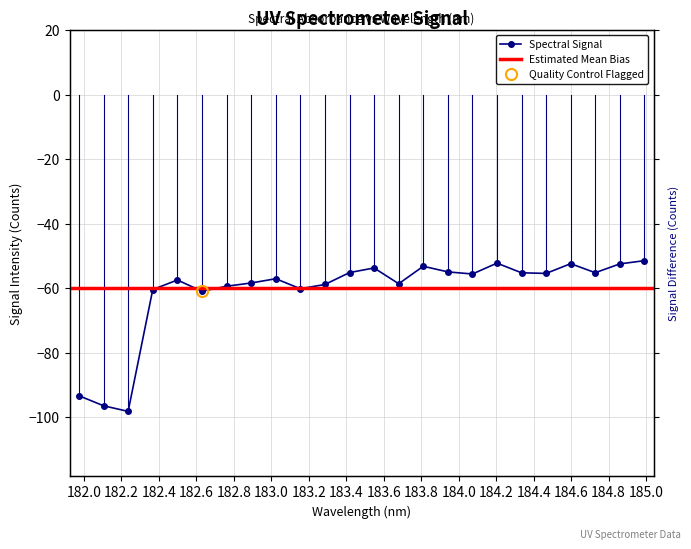

Rank the categories by value from lowest to highest.

182.2359681898, 182.1045947288, 181.9732053322, 182.6299929592, 182.3673257152, 183.15513622, 182.7613026778, 183.2863821962, 183.6800245112, 182.8925964608, 182.498667305, 183.0238743082, 184.0735234058, 184.46687888, 184.3357763242, 184.7290361848, 183.4176122368, 183.9423730432, 183.5488263418, 183.811206745, 184.8600909338, 184.5979655002, 184.2046578328, 184.9911297472